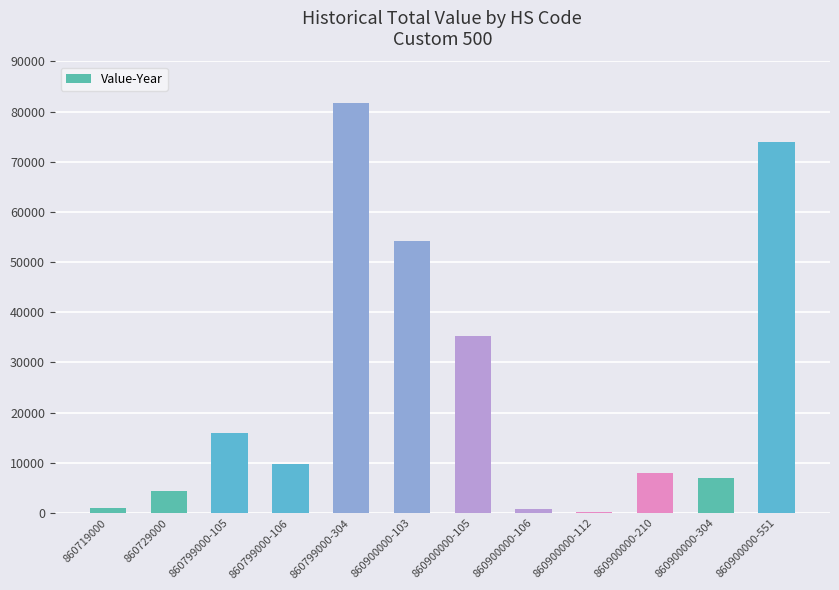

What is the greatest value displayed?

81639